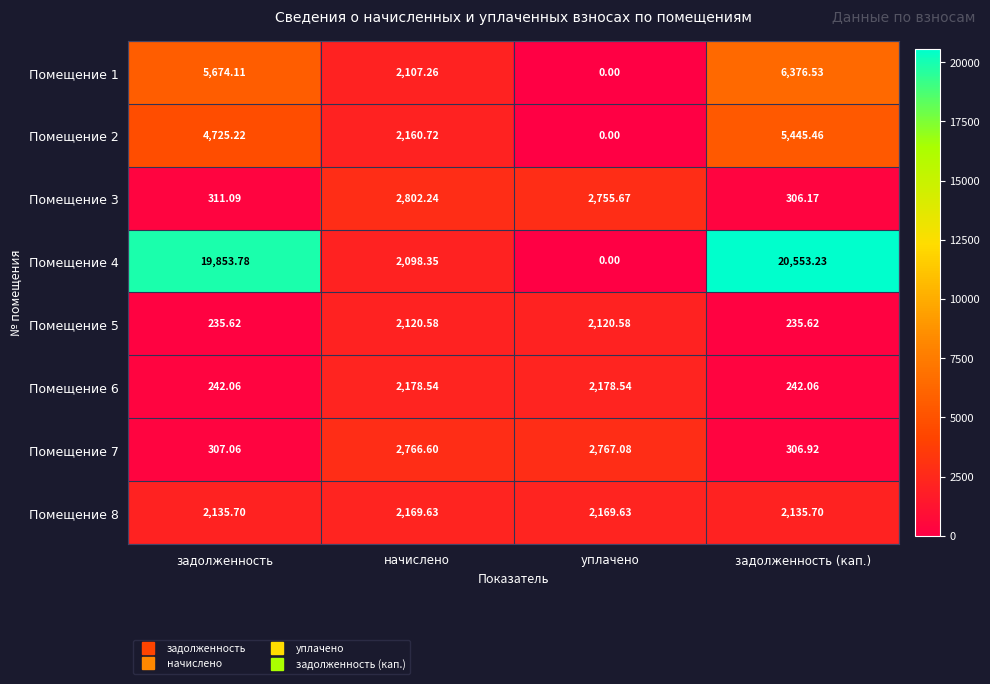

List the series in order of their peak value, lowest first.

Помещение 5, Помещение 8, Помещение 6, Помещение 7, Помещение 3, Помещение 2, Помещение 1, Помещение 4